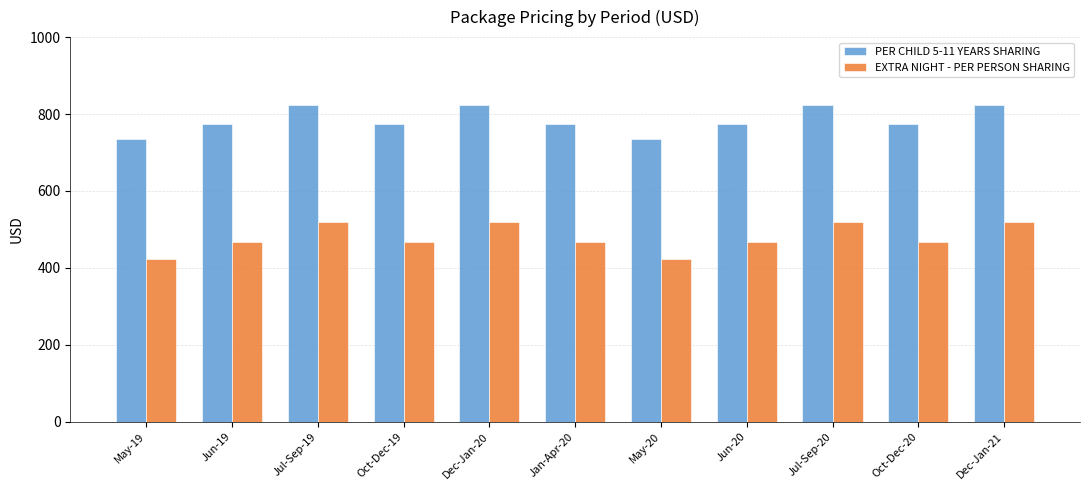

The value of PER CHILD 5-11 YEARS SHARING at Jul-Sep-19 is 184. True or false?

False